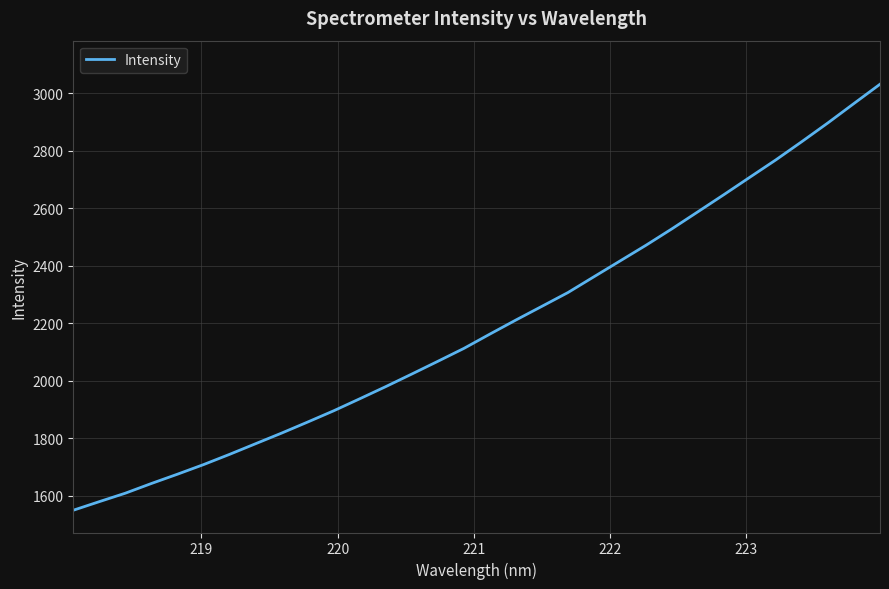

What is the difference between the maximum and minimum values?

1482.6